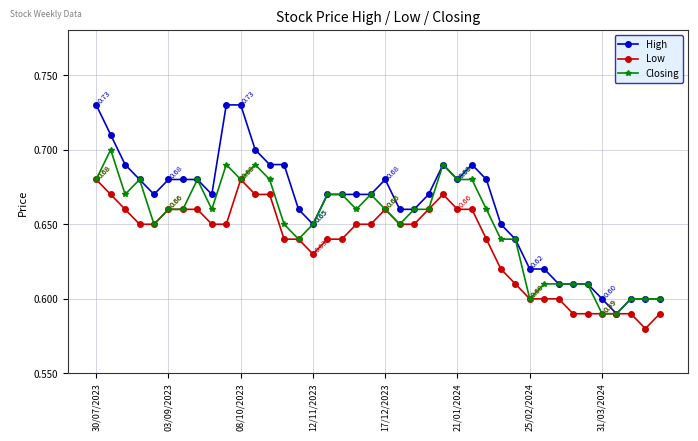

Rank the series by their maximum value, from lowest to highest.

Low, Closing, High